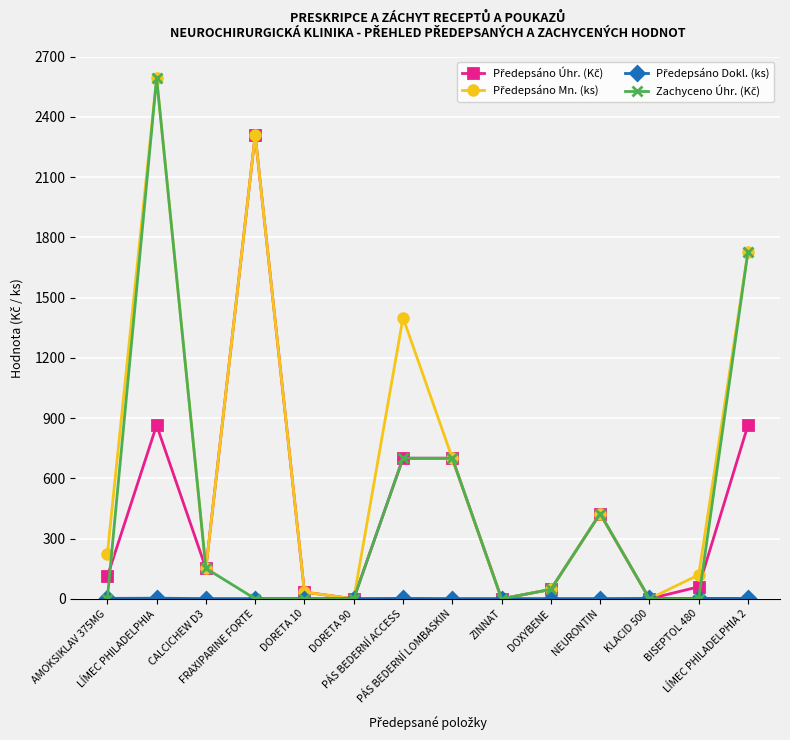

How many lines are shown in the chart?

4